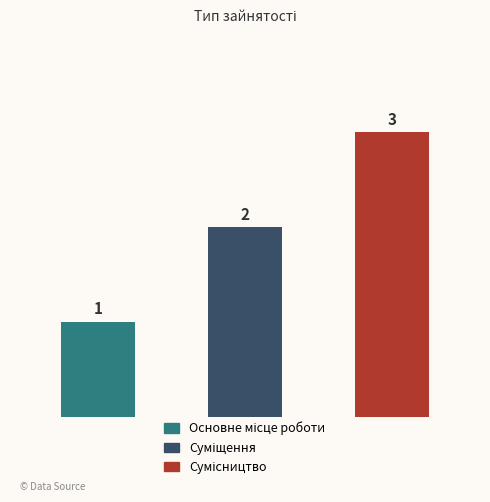

How many bars are there in total?

3